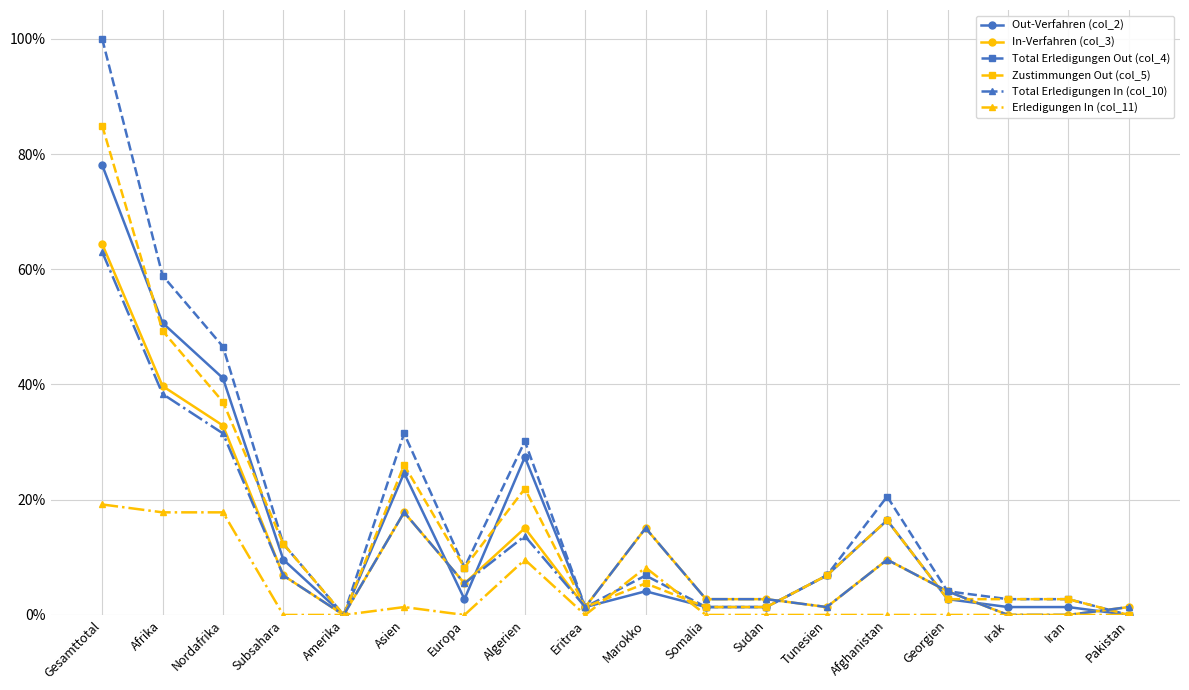

Which series has the largest range (max minus min)?

Total Erledigungen Out (col_4)